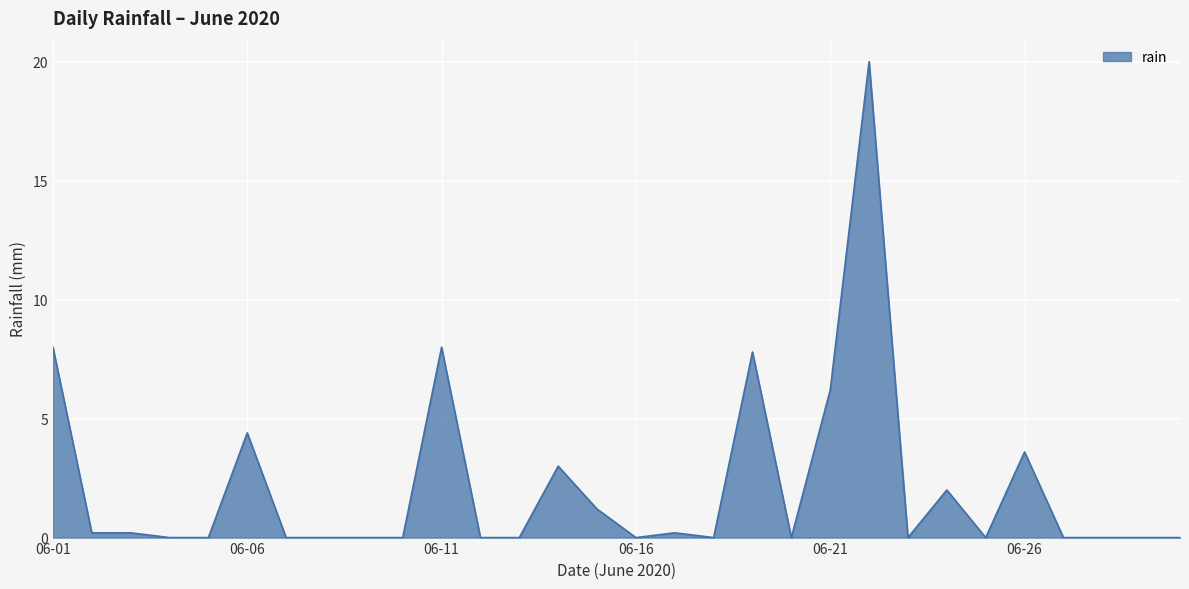

What is the maximum value shown in the chart?

20.0